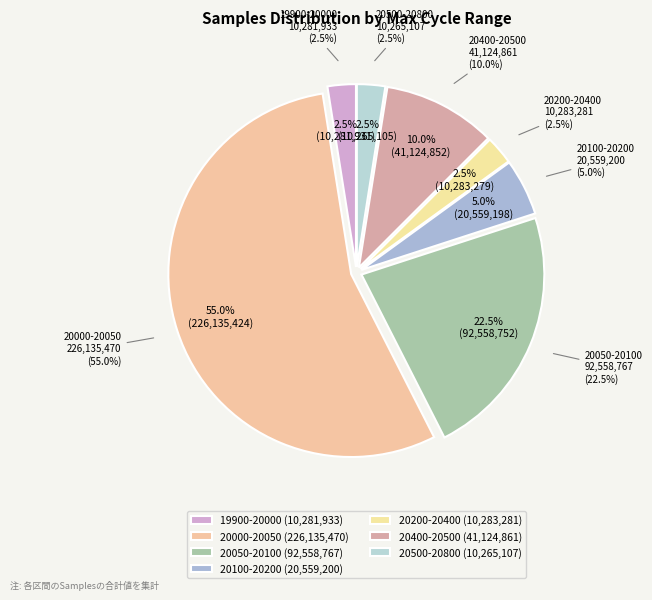

What percentage is the 3 slice, to the nearest percent?

3%